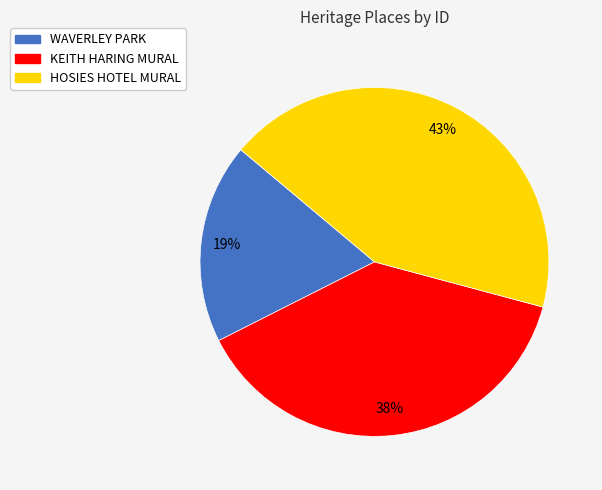

How many slices are in this pie chart?

3